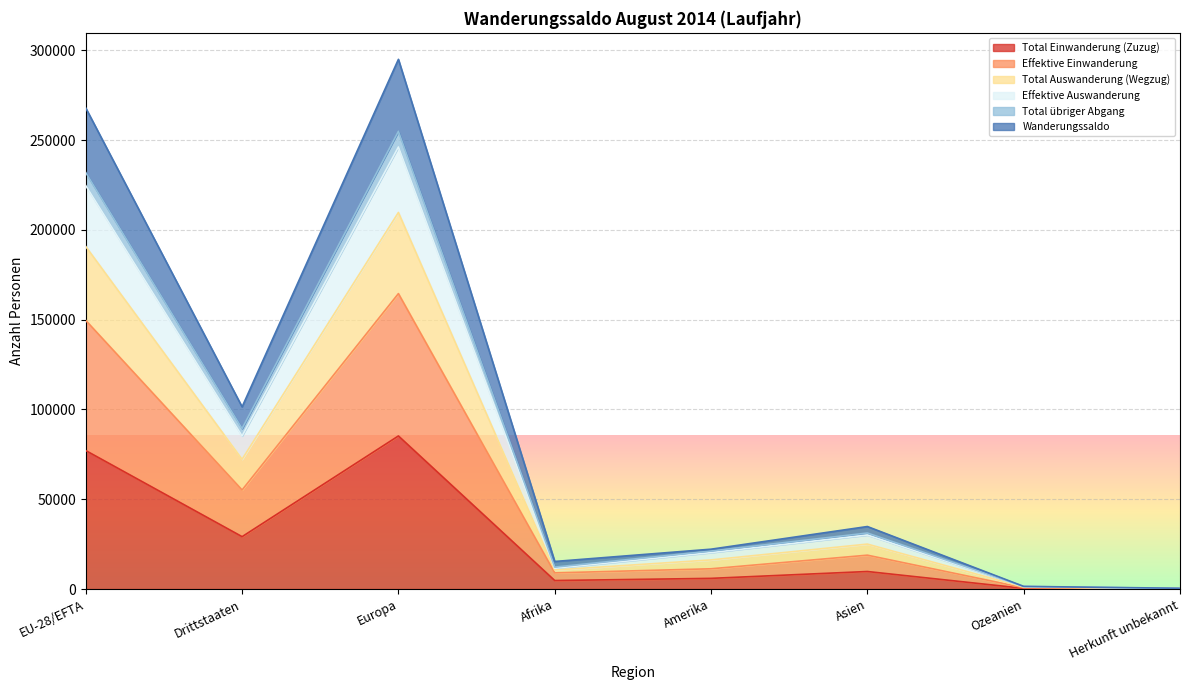

Where is the first local maximum for Total Einwanderung (Zuzug)?

Europa